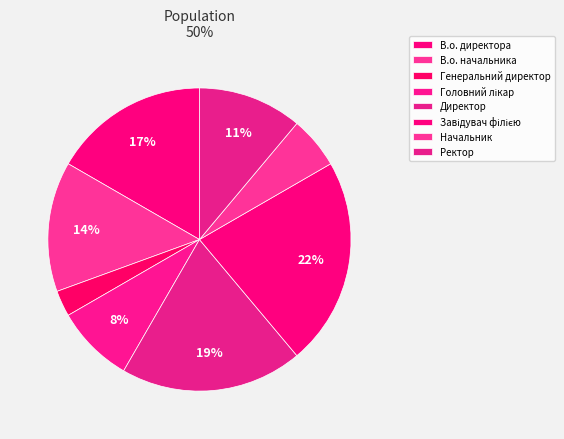

True or false: В.о. начальника accounts for 14% of the total.

True